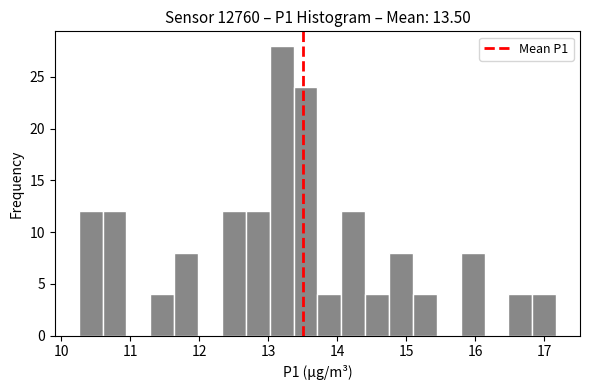

Around what value on the x-axis is the tallest bar? Give the approximate position of its centre, as read against the axis.

13.2